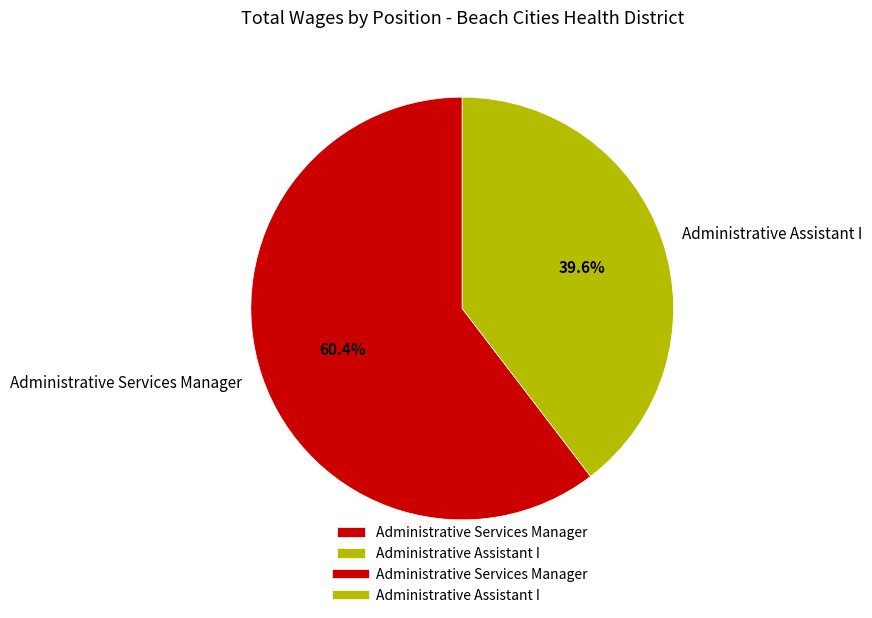

To the nearest percent, what is the difference between the largest and smallest slice percentages?

21%